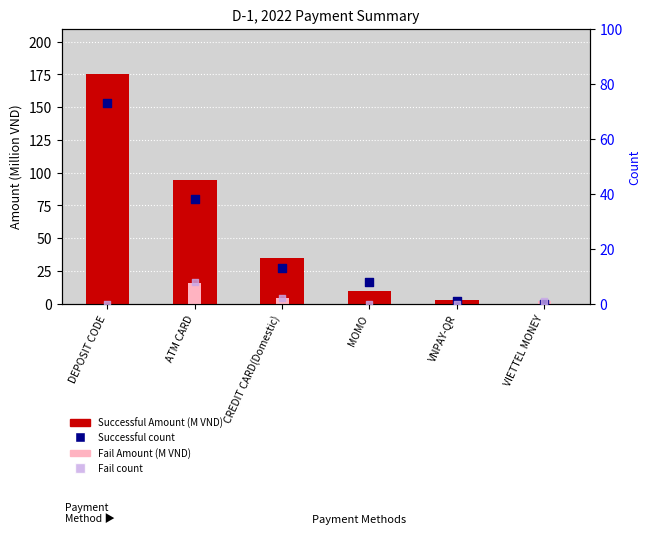

Which series has the largest total across all categories?

Successful Amount (M VND)